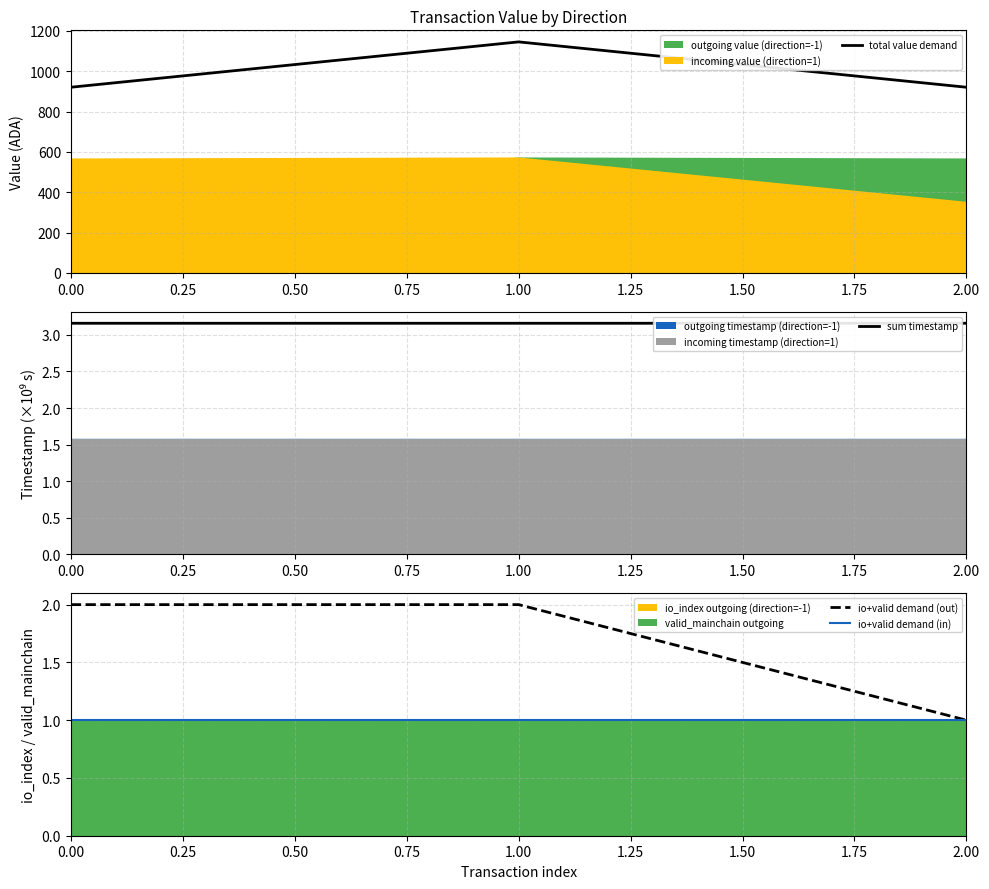

What is the maximum value for io+valid demand (in)?

1